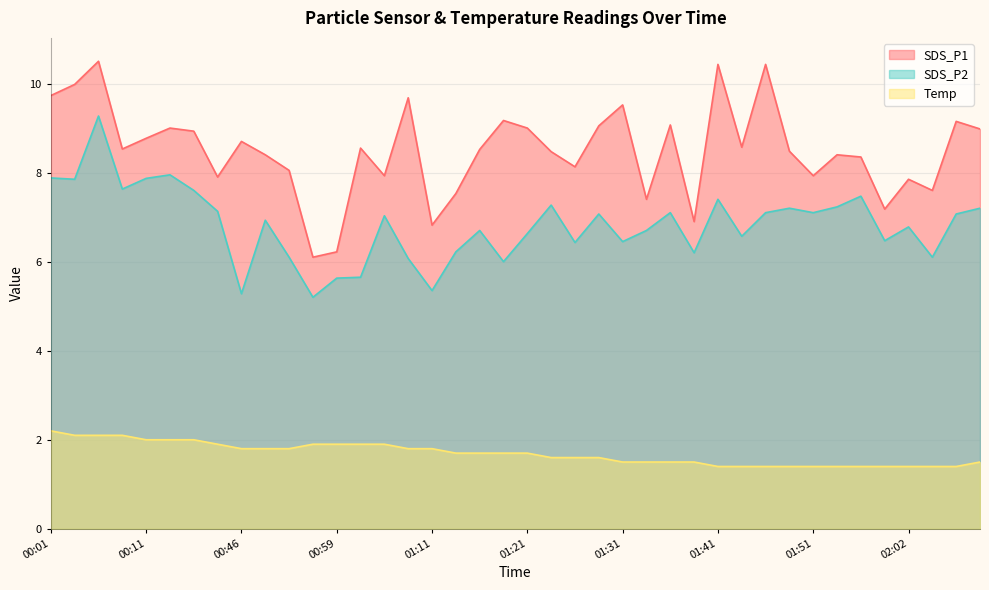

What is the spread (max minus min) of values at 01:46?

9.0